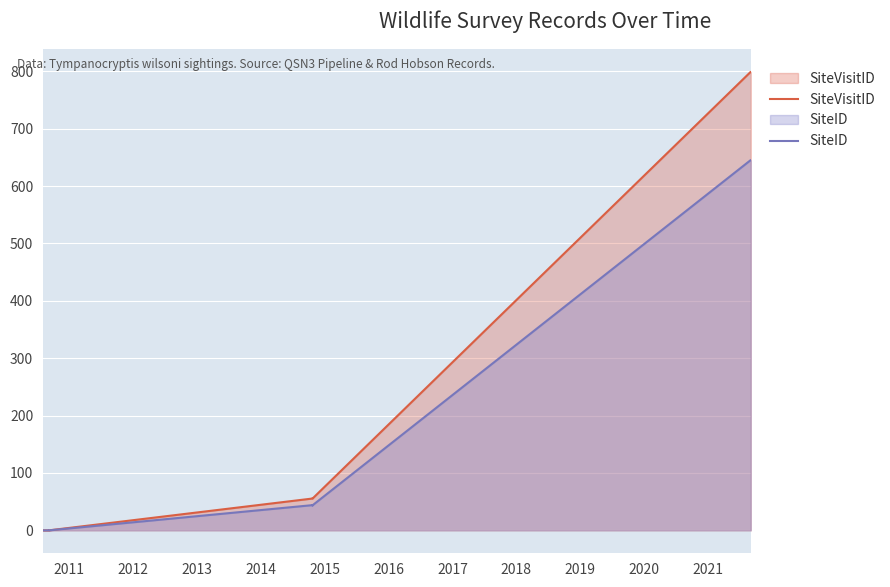

True or false: SiteVisitID and SiteID intersect in this chart.

False